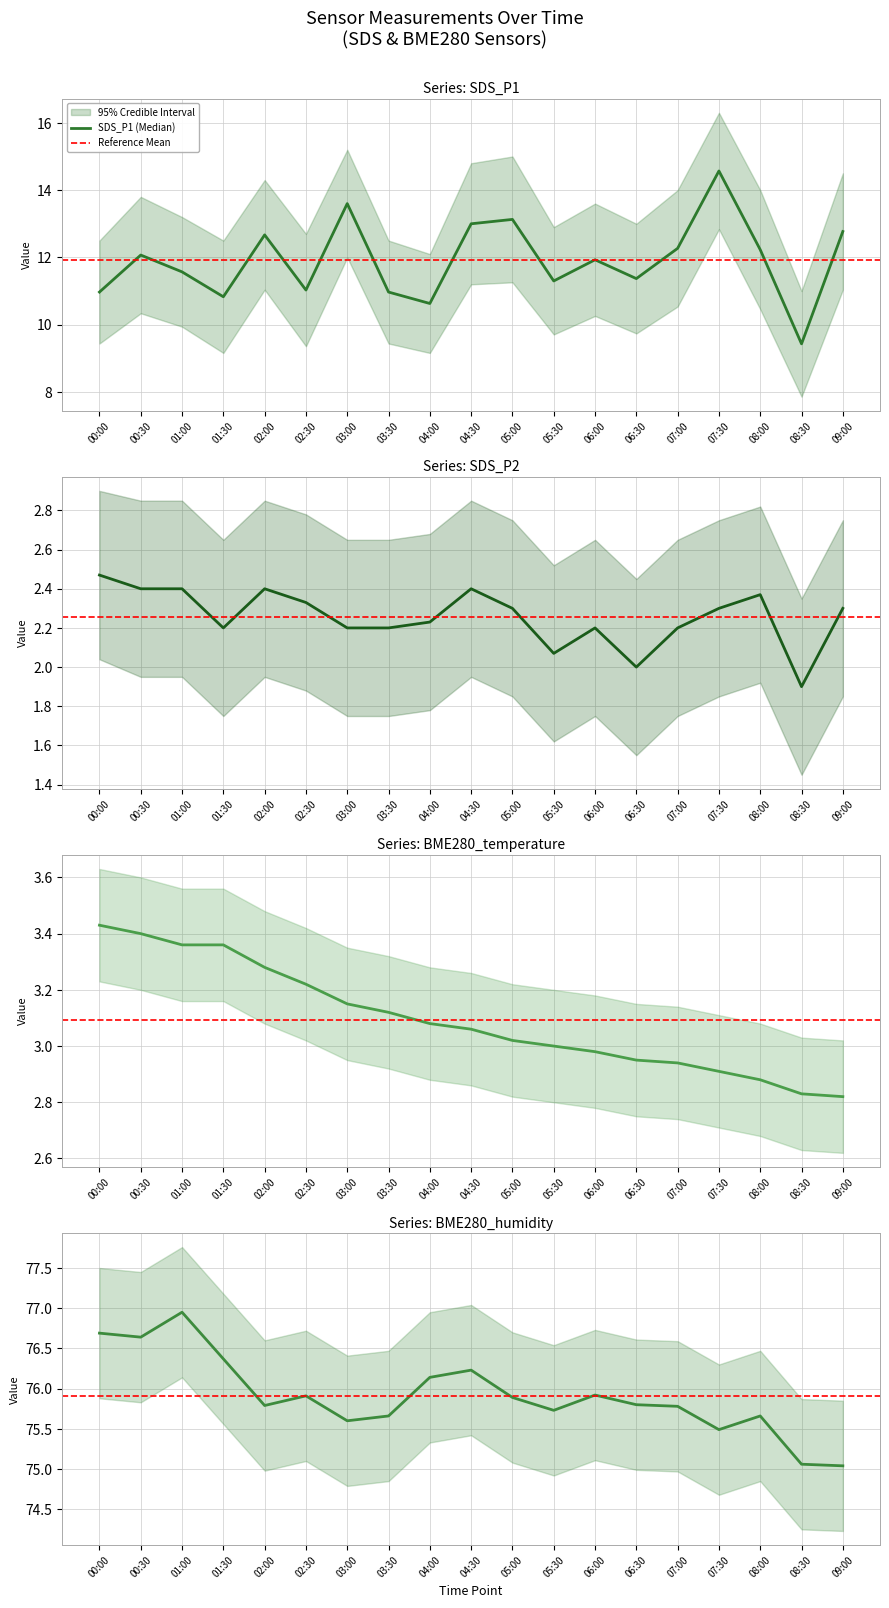

Which series has the widest spread of values?

SDS_P1